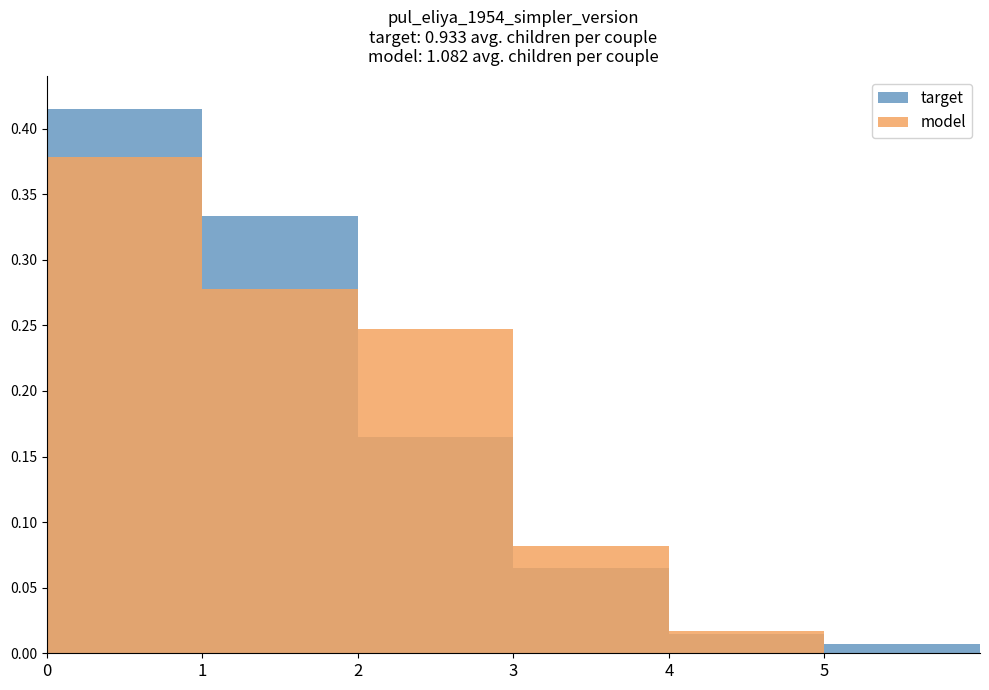

What is the total value across all series at 3?

0.1